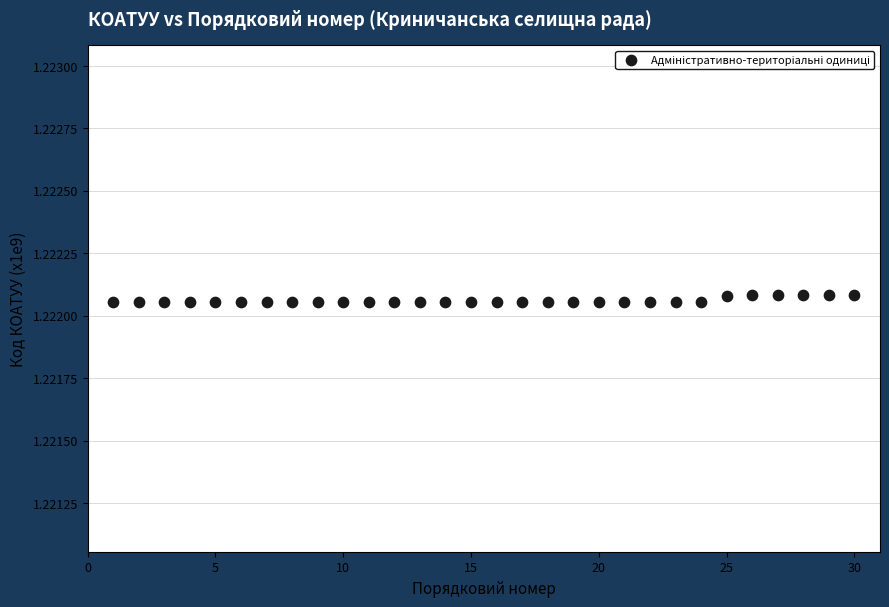

What is the range of X values (max minus min)?

29.0